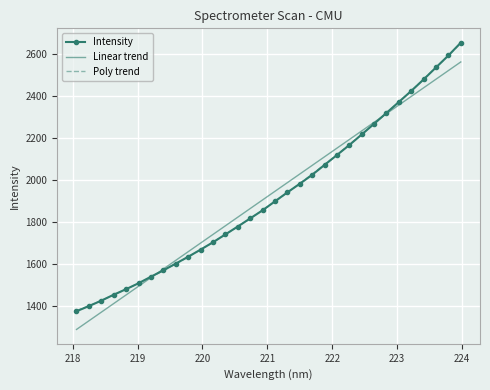

Which series has the widest spread of values?

Intensity